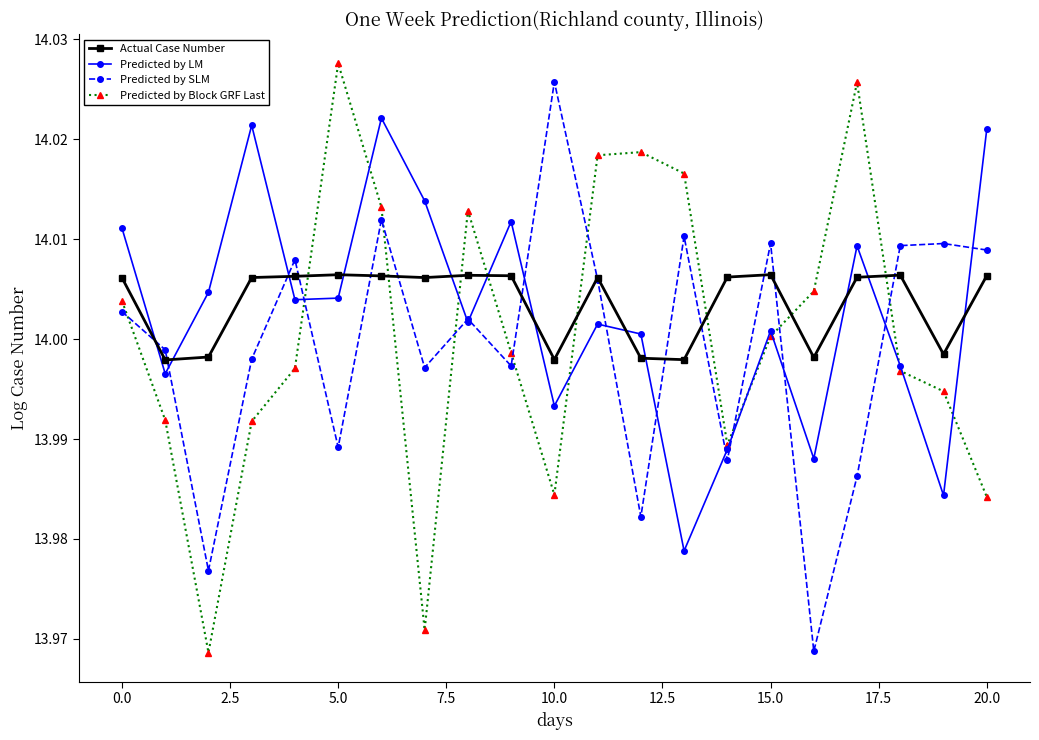

How many interior local peaks does the Predicted by LM series have?

6